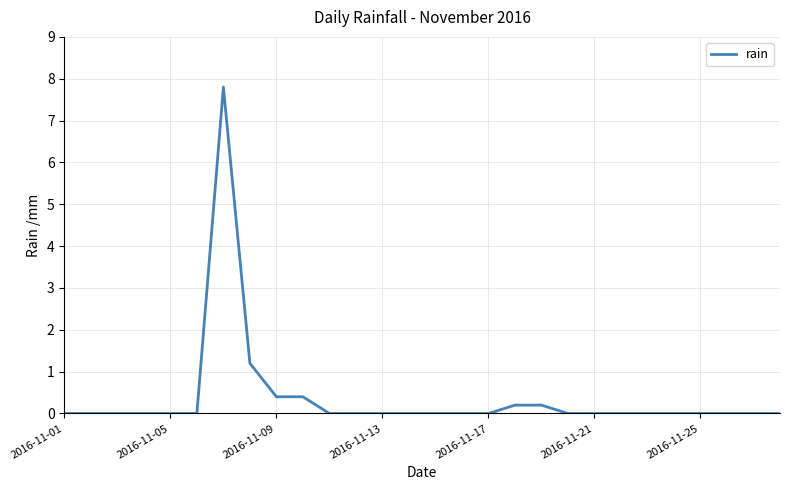

What is the greatest value displayed?

7.8